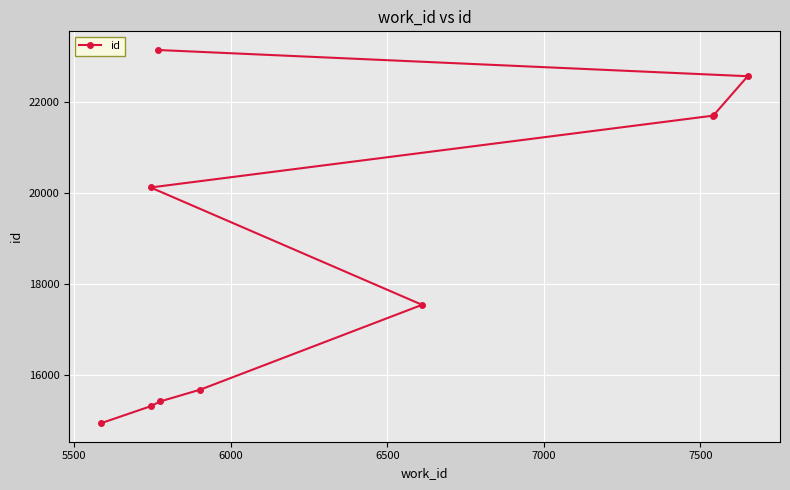

The chart shows a value of 20782 at 5000. True or false?

False